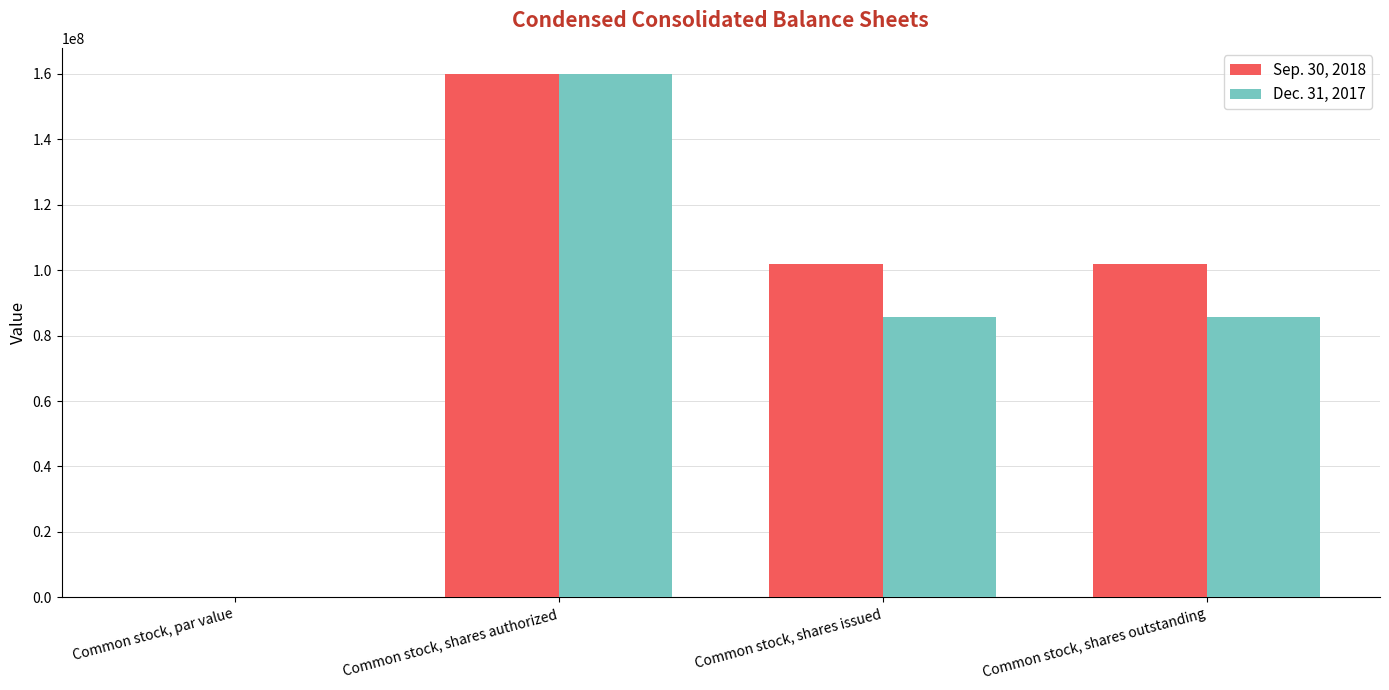

How many data points does each series have?

4